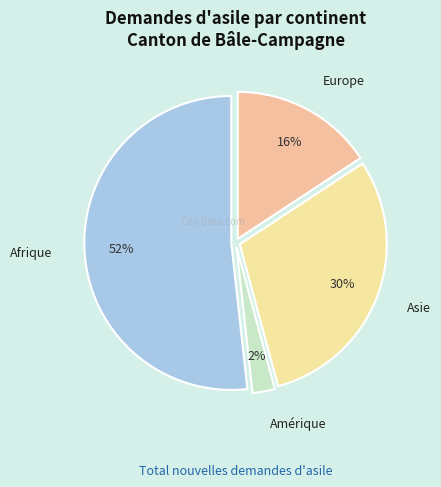

True or false: Asie accounts for 40% of the total.

False